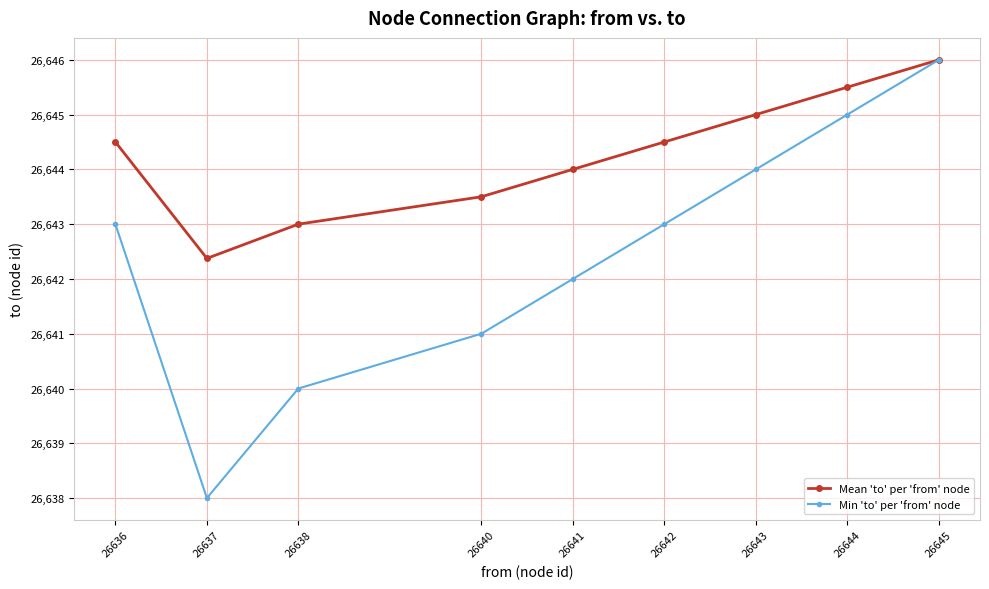

Rank the series by their average value, from highest to lowest.

Mean 'to' per 'from' node, Min 'to' per 'from' node